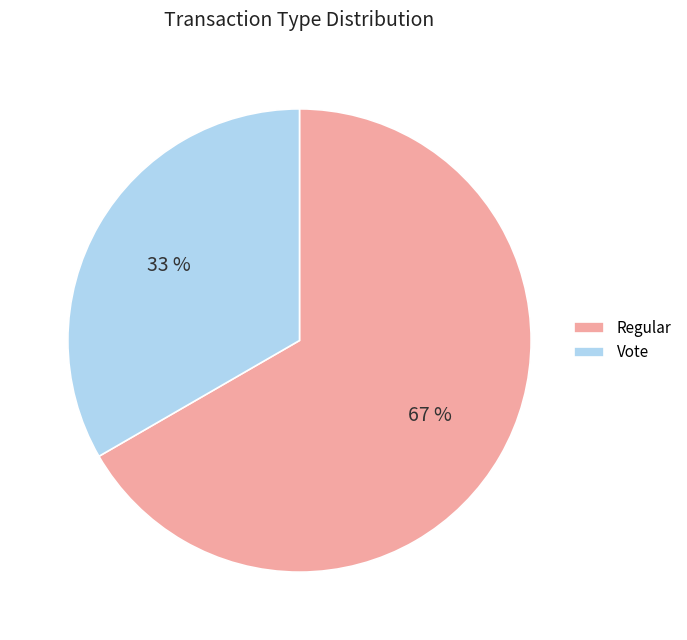

Does any single category account for the majority?

Yes